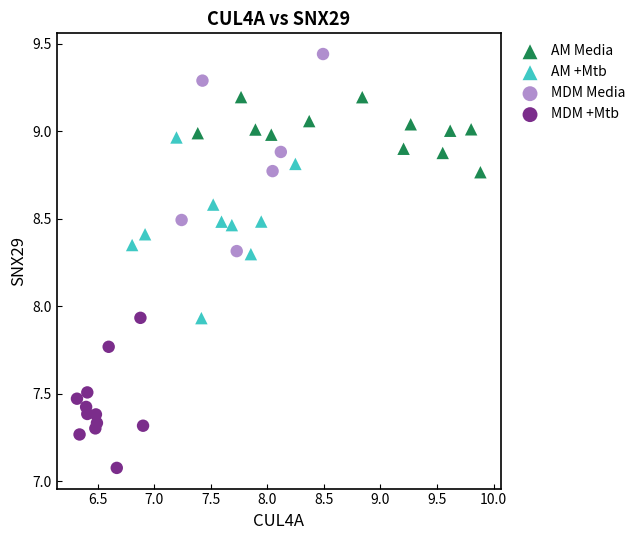

Which series contains the lowest Y value?

MDM +Mtb